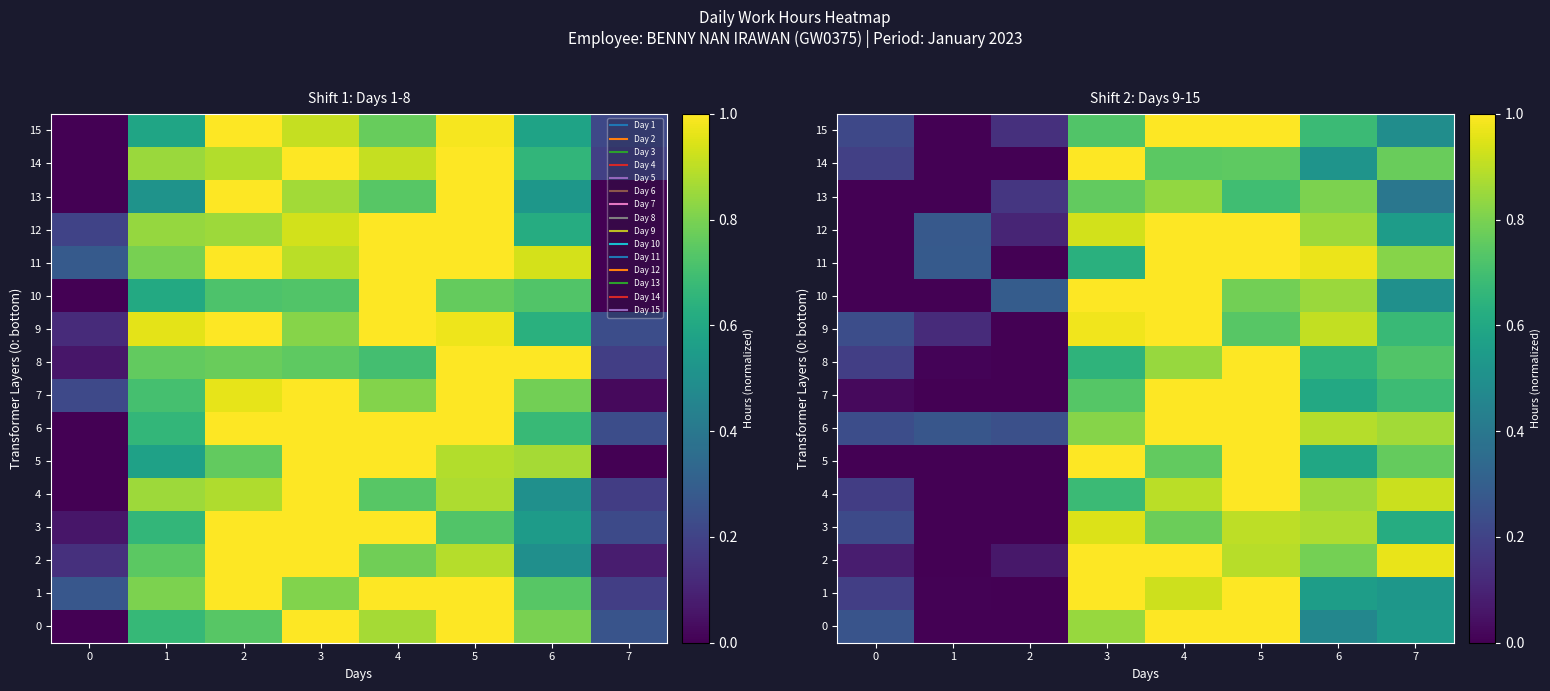

How many series are shown in this chart?

16